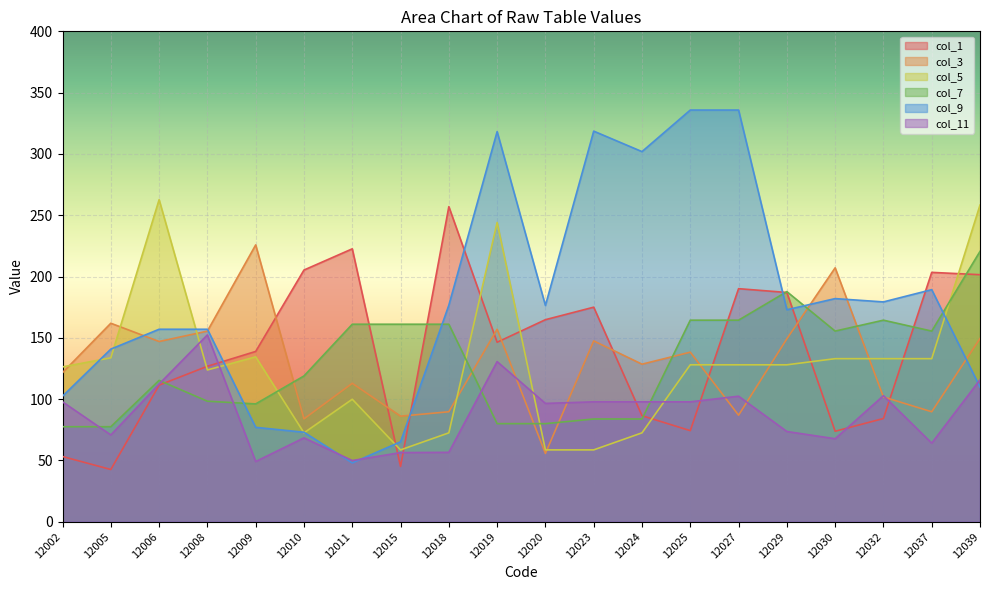

Reading left to right, list all the values displayed in this chart.

col_1: 12002=53.2	12005=42.6	12006=111.4	12008=126.8	12009=138.9	12010=205.3	12011=222.6	12015=45.1	12018=257.0	12019=146.4	12020=164.8	12023=175.0	12024=86.5	12025=74.3	12027=190.1	12029=187.0	12030=73.8	12032=84.2	12037=203.4	12039=201.5
col_3: 12002=121.6	12005=161.9	12006=147.0	12008=155.5	12009=225.8	12010=83.9	12011=112.9	12015=86.1	12018=89.7	12019=157.0	12020=55.7	12023=147.5	12024=128.5	12025=138.3	12027=86.9	12029=149.2	12030=207.1	12032=101.8	12037=89.7	12039=149.5
col_5: 12002=126.3	12005=133.7	12006=262.7	12008=123.8	12009=134.5	12010=72.5	12011=99.9	12015=58.6	12018=72.5	12019=244.1	12020=58.6	12023=58.6	12024=72.5	12025=128.0	12027=128.0	12029=128.0	12030=133.0	12032=133.0	12037=133.0	12039=258.3
col_7: 12002=77.5	12005=77.5	12006=115.3	12008=98.3	12009=96.1	12010=118.9	12011=161.1	12015=161.1	12018=161.1	12019=80.0	12020=80.0	12023=83.8	12024=83.8	12025=164.4	12027=164.4	12029=187.7	12030=155.5	12032=164.4	12037=155.5	12039=220.5
col_9: 12002=102.4	12005=140.8	12006=157.0	12008=157.0	12009=77.0	12010=73.0	12011=48.0	12015=65.2	12018=176.6	12019=318.2	12020=176.4	12023=318.6	12024=301.9	12025=335.8	12027=335.8	12029=172.9	12030=182.0	12032=179.3	12037=189.3	12039=109.8
col_11: 12002=97.8	12005=70.8	12006=112.3	12008=152.4	12009=49.1	12010=68.4	12011=49.9	12015=56.4	12018=56.6	12019=130.6	12020=96.5	12023=97.8	12024=97.8	12025=97.8	12027=102.4	12029=73.6	12030=67.7	12032=102.8	12037=64.1	12039=115.8